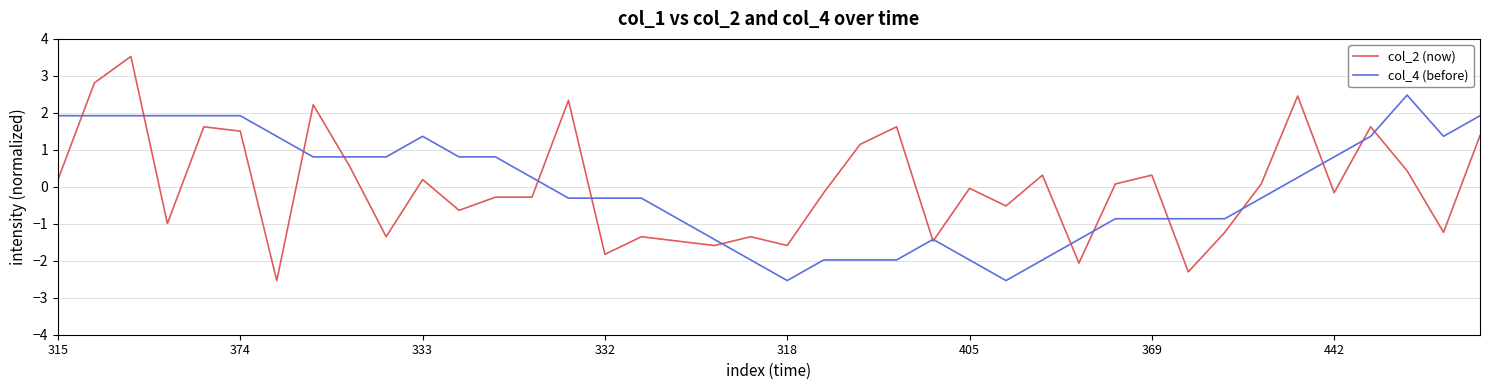

List the series in order of their peak value, lowest first.

col_4 (before), col_2 (now)